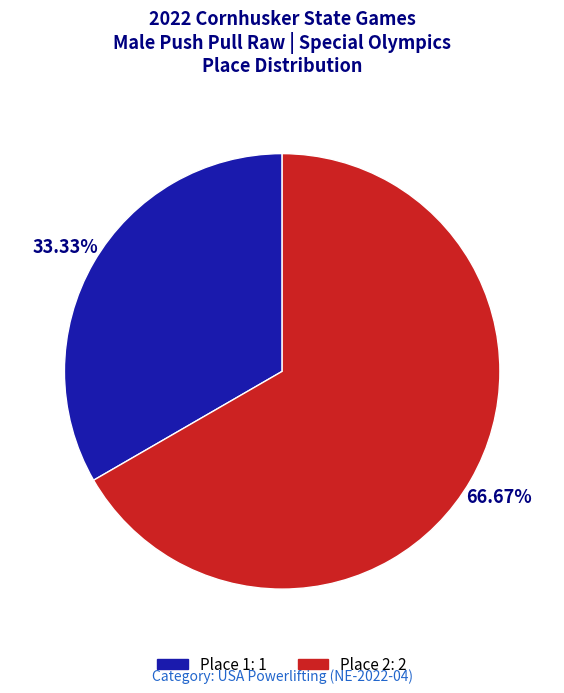

Is the sum of Place 1: 1 and Place 2: 2 greater than half?

Yes